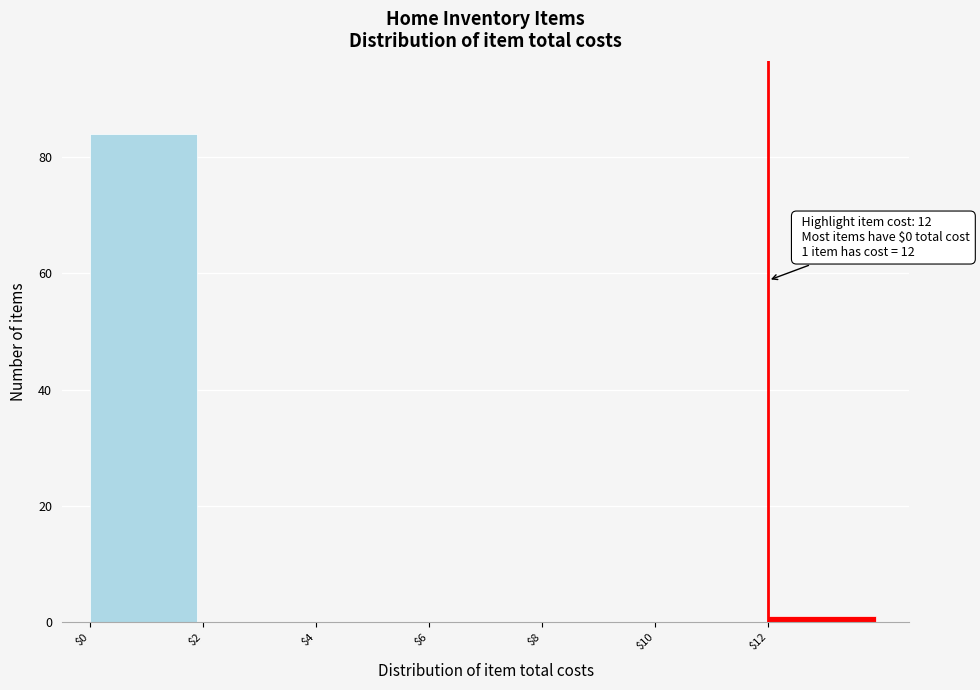

Which range on the x-axis has the tallest bar?

0 to 2